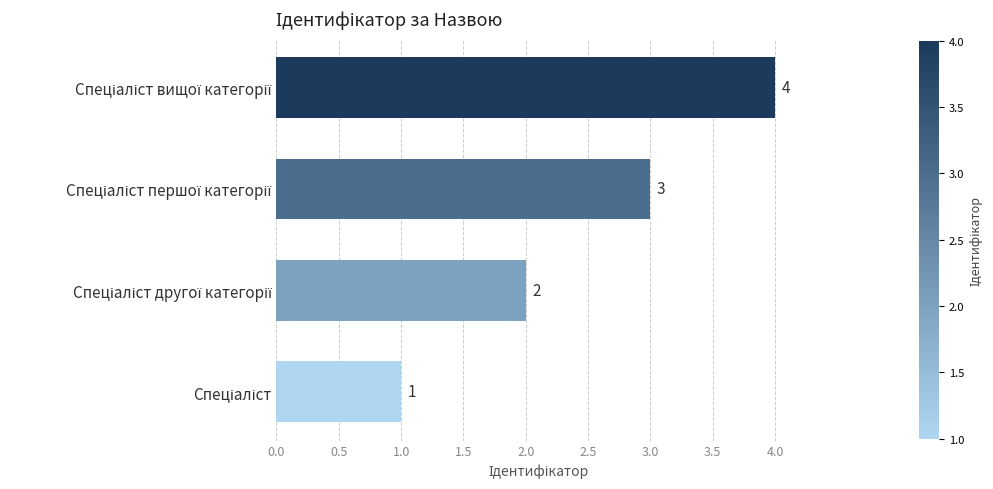

Reading bottom to top, transcribe all the data shown in this chart.

1	2	3	4